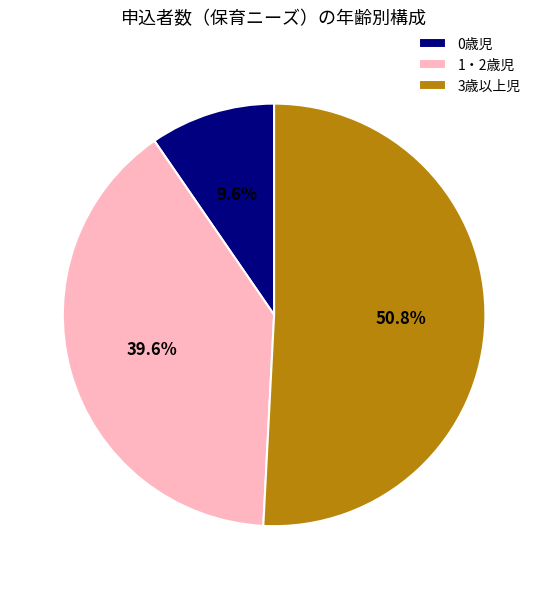

Count the number of slices in the pie.

3